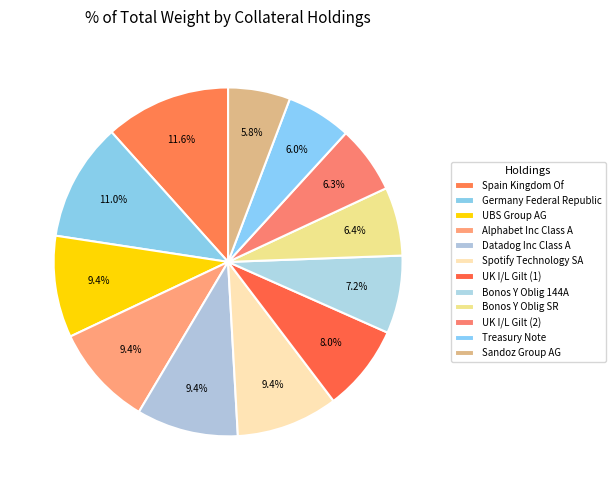

Do Spotify Technology SA and Bonos Y Oblig SR together represent more than half of the pie?

No